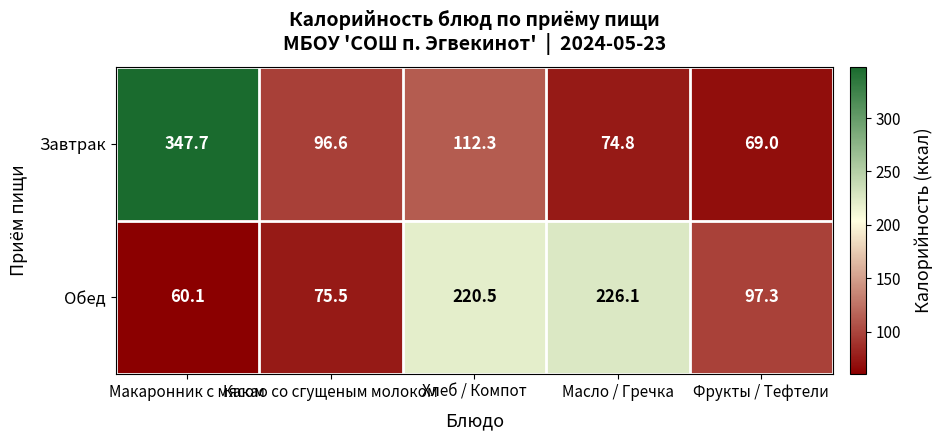

Count the number of categories in the chart.

5